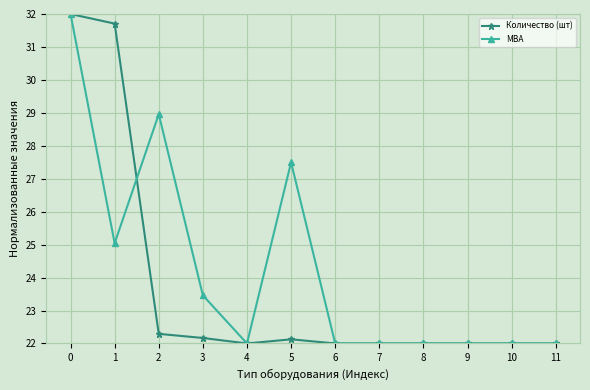

Where is the first local maximum for МВА?

2